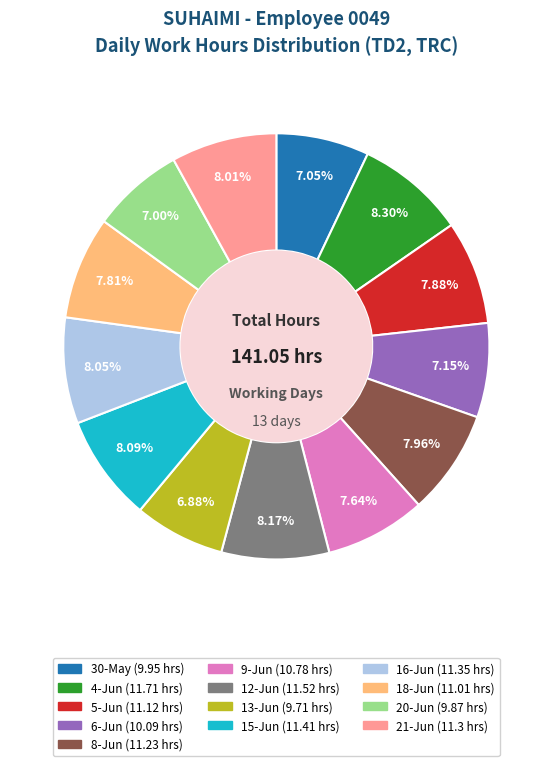

Combined, do 16-Jun and 4-Jun account for over 50%?

No